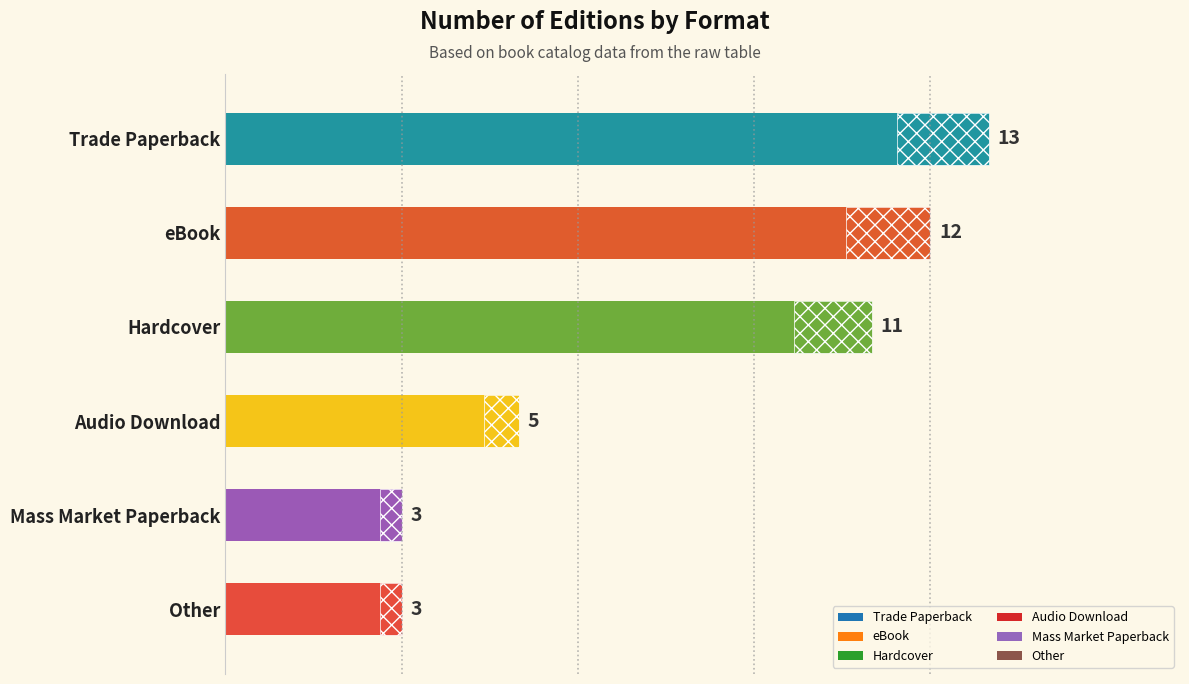

Reading left to right, transcribe all the data shown in this chart.

Trade Paperback=13	eBook=12	Hardcover=11	Audio Download=5	Mass Market Paperback=3	Other=3